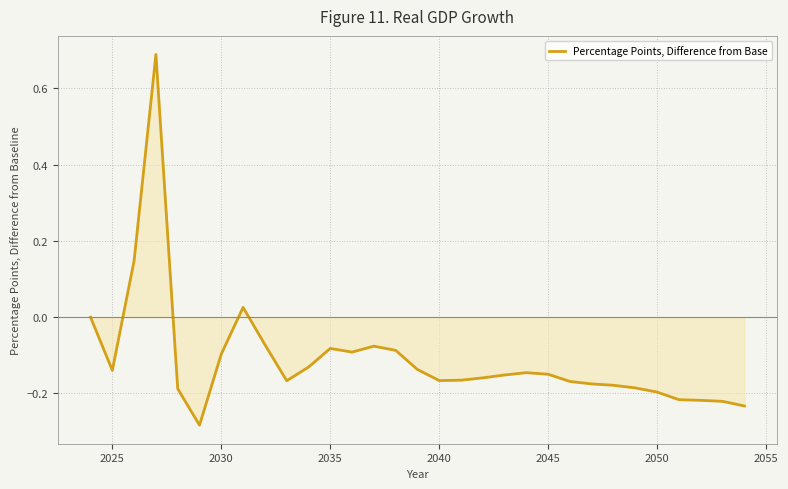

What is the greatest value displayed?

0.7